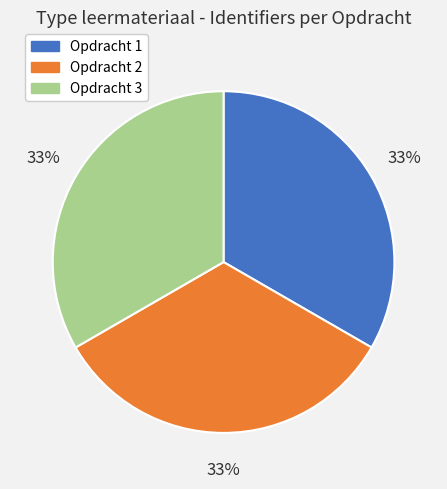

What is the ratio of the value at Opdracht 2 to the value at Opdracht 1?

1.0